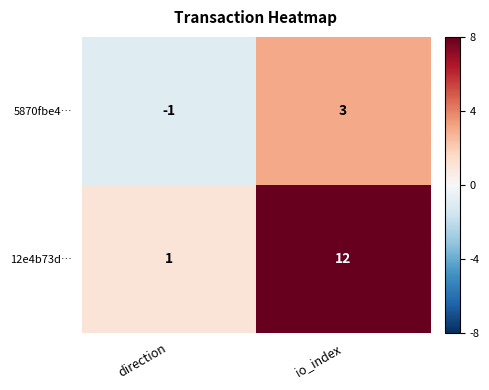

What is the difference between the 12e4b73d… values at io_index and direction?

11